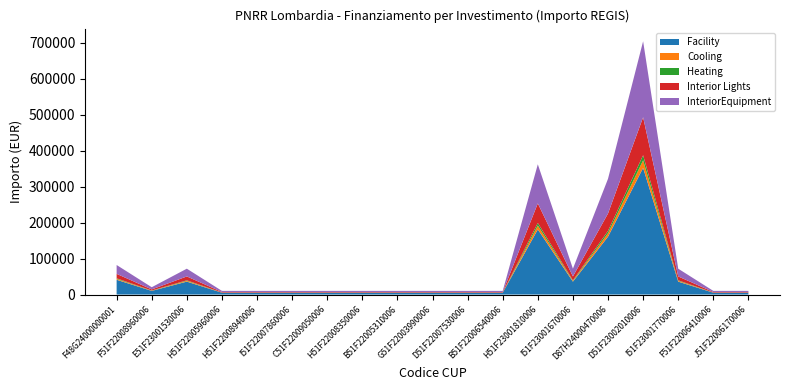

Reading left to right, what are all the values shown in this chart?

M1: F48G24000000001=82154.8	F51F22008960006=20344.0	E51F23001530006=71885.4	H51F22005960006=10172.0	H51F22008940006=10172.0	I51F22007860006=10172.0	C51F22009050006=10172.0	H51F22008350006=10172.0	B51F22005310006=10172.0	G51F22003990006=10172.0	D51F22007530006=10172.0	B51F22006540006=10172.0	H51F23001810006=362202.8	I51F23001670006=71885.4	D87H24000470006=321958.0	D51F23002010006=704421.9	I51F23001770006=71885.4	F51F22006410006=10172.0	J51F22006170006=10172.0
C1: F48G24000000001=82154.8	F51F22008960006=20344.0	E51F23001530006=71885.4	H51F22005960006=10172.0	H51F22008940006=10172.0	I51F22007860006=10172.0	C51F22009050006=10172.0	H51F22008350006=10172.0	B51F22005310006=10172.0	G51F22003990006=10172.0	D51F22007530006=10172.0	B51F22006540006=10172.0	H51F23001810006=362202.8	I51F23001670006=71885.4	D87H24000470006=321958.0	D51F23002010006=704421.9	I51F23001770006=71885.4	F51F22006410006=10172.0	J51F22006170006=10172.0
1.3: F48G24000000001=82154.8	F51F22008960006=20344.0	E51F23001530006=71885.4	H51F22005960006=10172.0	H51F22008940006=10172.0	I51F22007860006=10172.0	C51F22009050006=10172.0	H51F22008350006=10172.0	B51F22005310006=10172.0	G51F22003990006=10172.0	D51F22007530006=10172.0	B51F22006540006=10172.0	H51F23001810006=362202.8	I51F23001670006=71885.4	D87H24000470006=321958.0	D51F23002010006=704421.9	I51F23001770006=71885.4	F51F22006410006=10172.0	J51F22006170006=10172.0
1.3.1: F48G24000000001=82154.8	F51F22008960006=20344.0	E51F23001530006=71885.4	H51F22005960006=10172.0	H51F22008940006=10172.0	I51F22007860006=10172.0	C51F22009050006=10172.0	H51F22008350006=10172.0	B51F22005310006=10172.0	G51F22003990006=10172.0	D51F22007530006=10172.0	B51F22006540006=10172.0	H51F23001810006=362202.8	I51F23001670006=71885.4	D87H24000470006=321958.0	D51F23002010006=704421.9	I51F23001770006=71885.4	F51F22006410006=10172.0	J51F22006170006=10172.0
IMPORTO FINANZIAMENTO REGIS: F48G24000000001=82154.8	F51F22008960006=20344.0	E51F23001530006=71885.4	H51F22005960006=10172.0	H51F22008940006=10172.0	I51F22007860006=10172.0	C51F22009050006=10172.0	H51F22008350006=10172.0	B51F22005310006=10172.0	G51F22003990006=10172.0	D51F22007530006=10172.0	B51F22006540006=10172.0	H51F23001810006=362202.8	I51F23001670006=71885.4	D87H24000470006=321958.0	D51F23002010006=704421.9	I51F23001770006=71885.4	F51F22006410006=10172.0	J51F22006170006=10172.0